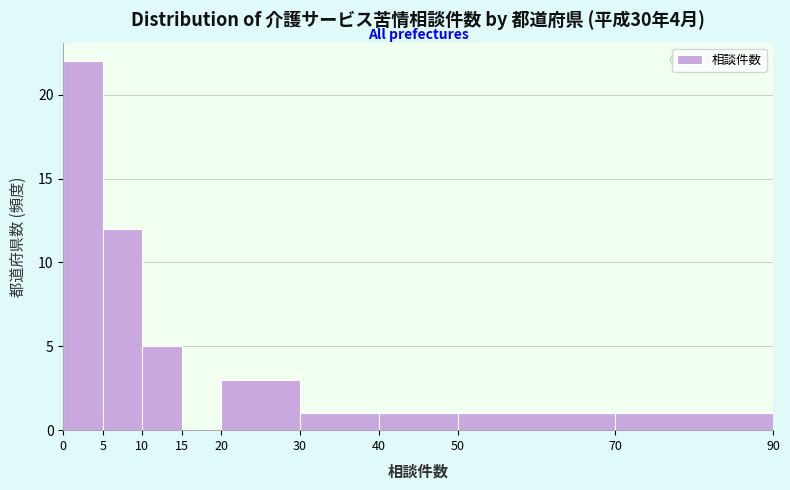

Which range on the x-axis has the tallest bar?

0 to 5